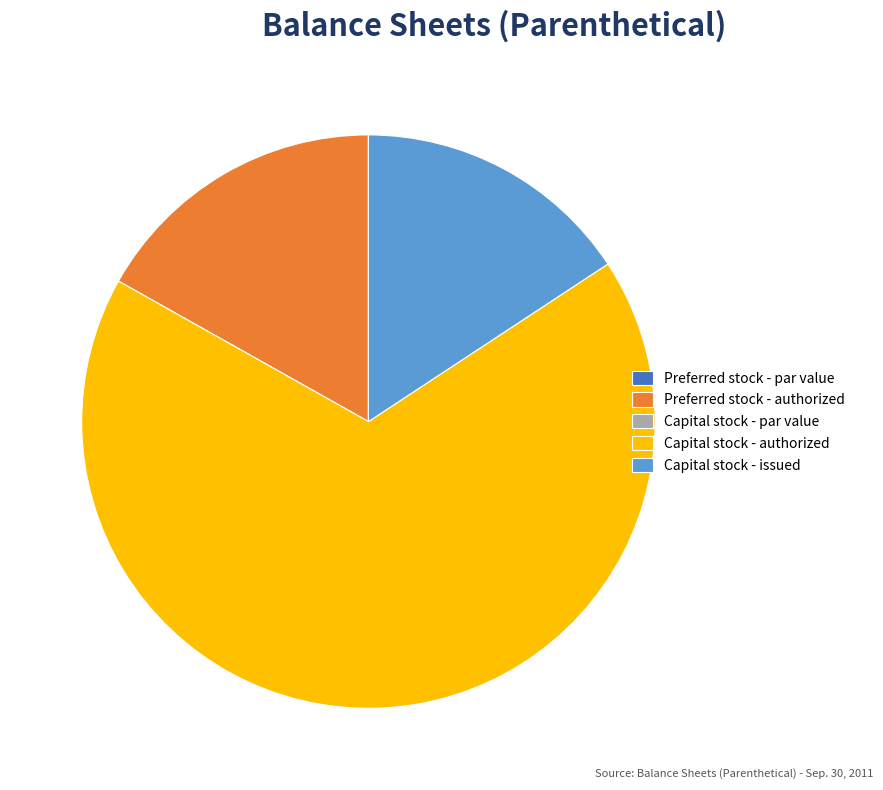

True or false: Capital stock - authorized accounts for 67% of the total.

True